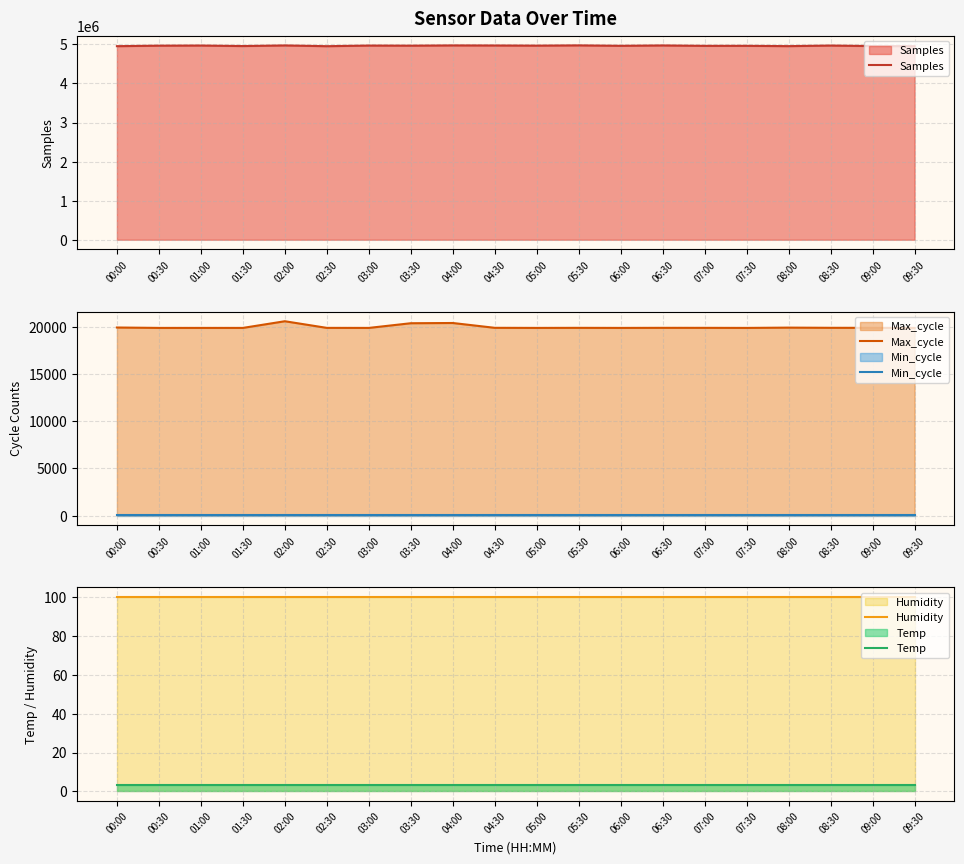

Which has a higher value, 07:30 or 01:30?

07:30